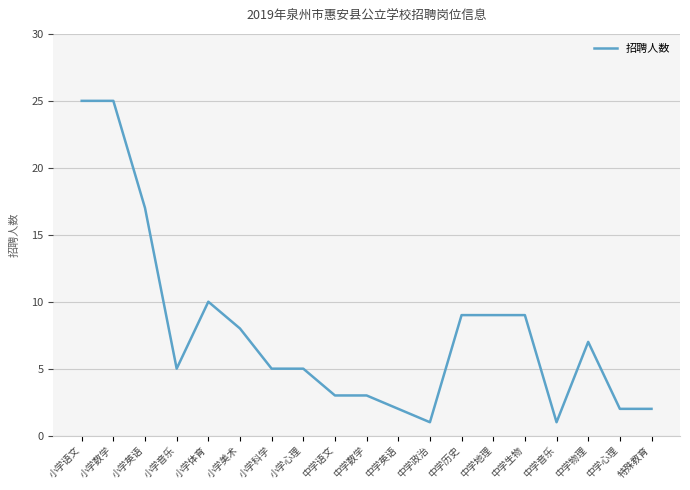

Is it true that the value at 小学音乐 is 9?

False